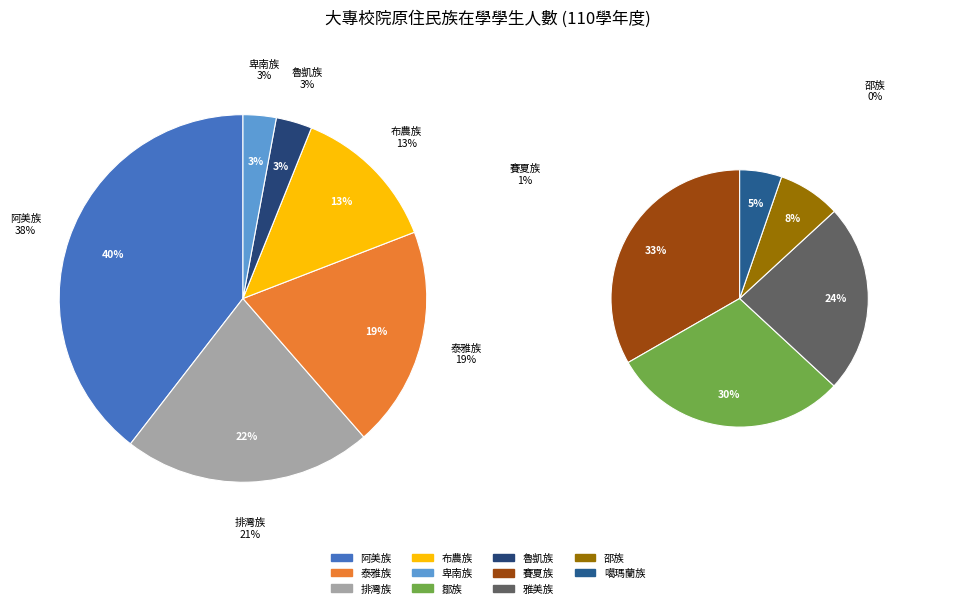

What percentage do 邵族 and 噶瑪蘭族 together represent?

0.5%